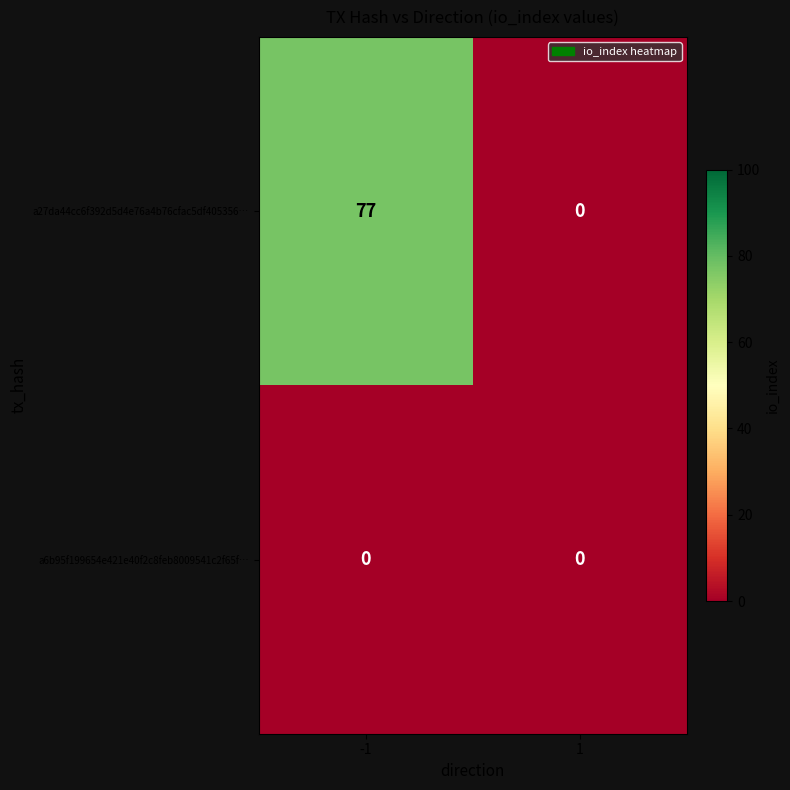

The value of a27da44cc6f392d5d4e76a4b76cfac5df405356… at -1 is 77. True or false?

True